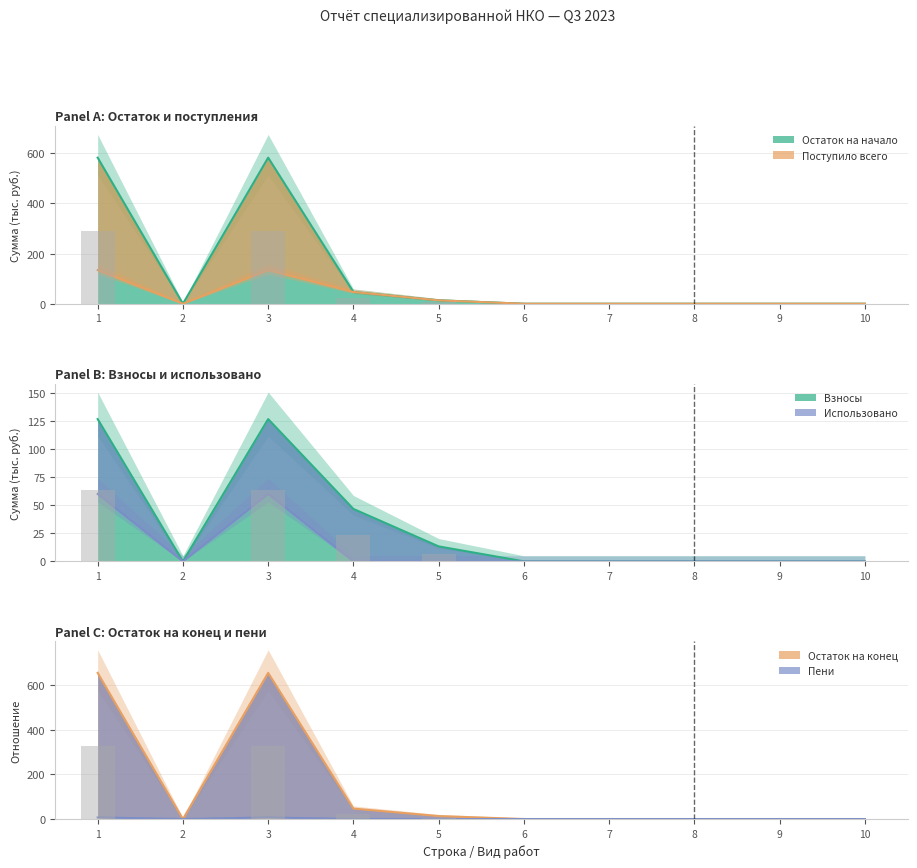

Between 1 and 6, which series saw the biggest shift?

Остаток на конец